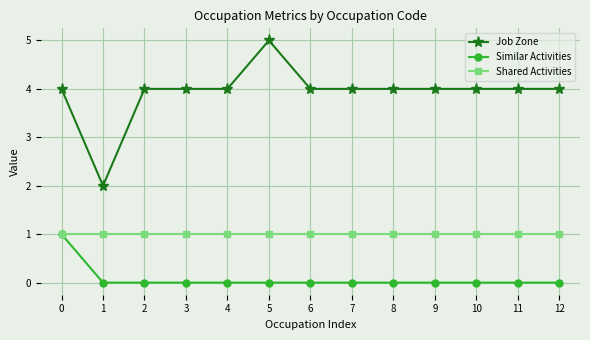

Is it true that Shared Activities equals 2 at 0?

False